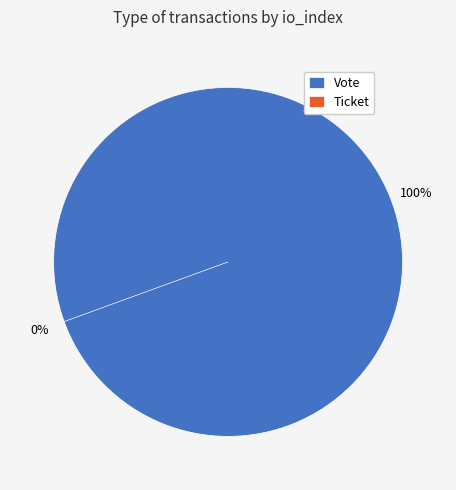

Is there any slice that represents more than half of the pie?

Yes